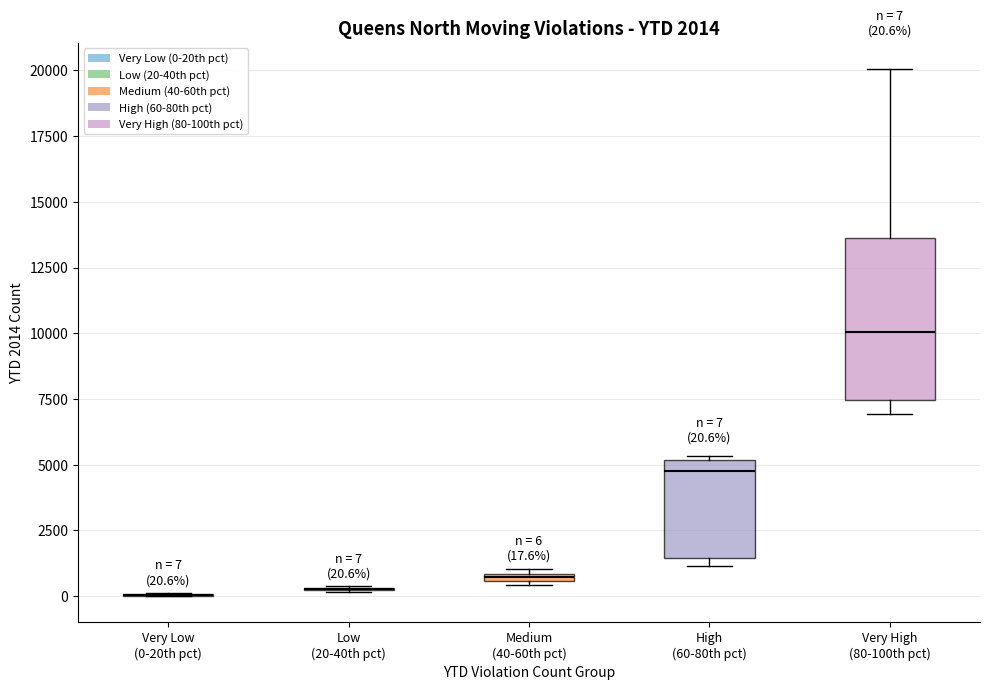

Which box is the tallest, from its lower edge to its upper edge?

Very High (80-100th pct)